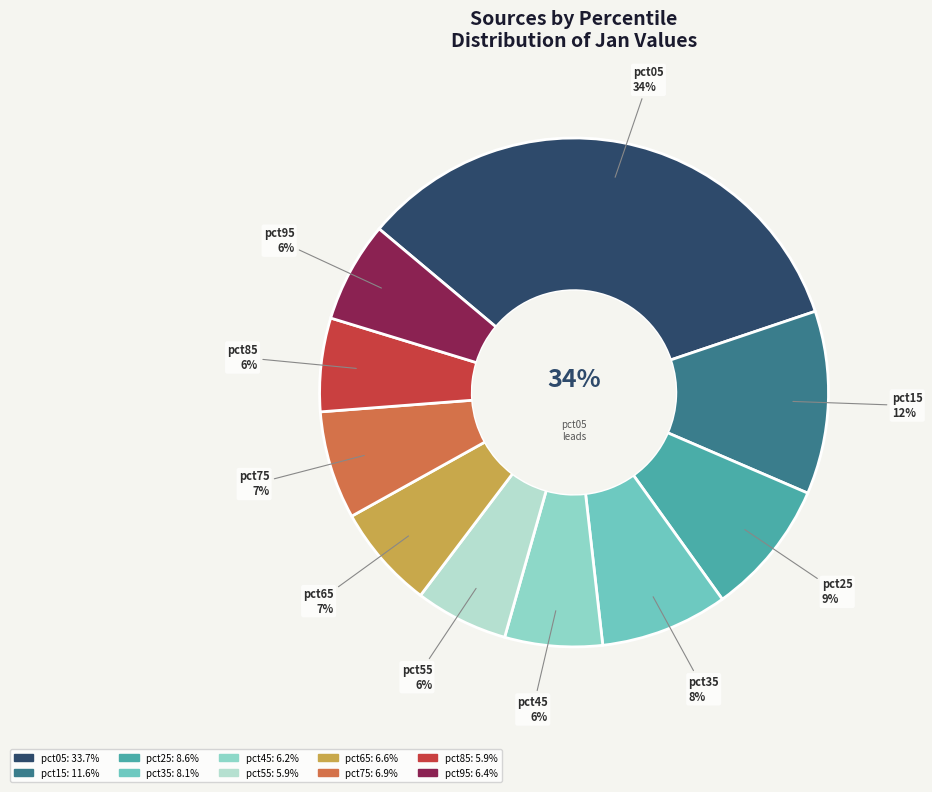

The pct05 slice represents 34% of the pie. True or false?

True